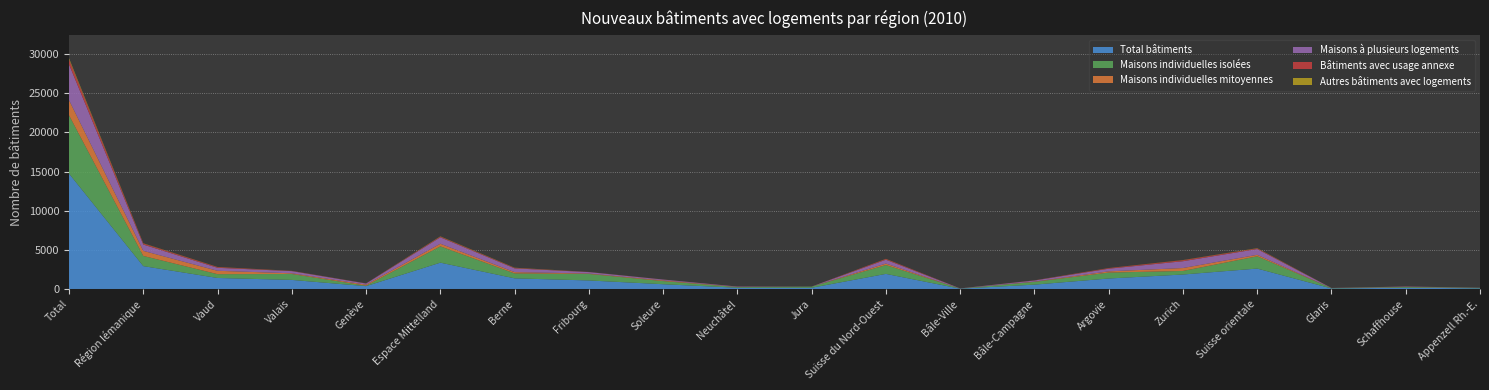

Reading right to left, extract all data points from this chart.

Total bâtiments: Appenzell Rh.-E.=82	Schaffhouse=159	Glaris=64	Suisse orientale=2605	Zurich=1846	Argovie=1336	Bâle-Campagne=552	Bâle-Ville=37	Suisse du Nord-Ouest=1925	Jura=155	Neuchâtel=156	Soleure=606	Fribourg=1086	Berne=1357	Espace Mittelland=3360	Genève=358	Valais=1156	Vaud=1404	Région lémanique=2918	Total=14736
Maisons individuelles isolées: Appenzell Rh.-E.=58	Schaffhouse=91	Glaris=39	Suisse orientale=1569	Zurich=453	Argovie=758	Bâle-Campagne=353	Bâle-Ville=17	Suisse du Nord-Ouest=1128	Jura=142	Neuchâtel=85	Soleure=399	Fribourg=829	Berne=628	Espace Mittelland=2083	Genève=58	Valais=757	Vaud=486	Région lémanique=1301	Total=7450
Maisons individuelles mitoyennes: Appenzell Rh.-E.=5	Schaffhouse=23	Glaris=3	Suisse orientale=190	Zurich=375	Argovie=155	Bâle-Campagne=37	Bâle-Ville=0	Suisse du Nord-Ouest=192	Jura=2	Neuchâtel=22	Soleure=88	Fribourg=58	Berne=166	Espace Mittelland=336	Genève=129	Valais=88	Vaud=432	Région lémanique=649	Total=1937
Maisons à plusieurs logements: Appenzell Rh.-E.=16	Schaffhouse=37	Glaris=15	Suisse orientale=737	Zurich=870	Argovie=339	Bâle-Campagne=137	Bâle-Ville=16	Suisse du Nord-Ouest=492	Jura=9	Neuchâtel=46	Soleure=103	Fribourg=181	Berne=481	Espace Mittelland=820	Genève=148	Valais=278	Vaud=381	Région lémanique=807	Total=4568
Bâtiments avec usage annexe: Appenzell Rh.-E.=2	Schaffhouse=8	Glaris=1	Suisse orientale=79	Zurich=130	Argovie=74	Bâle-Campagne=21	Bâle-Ville=3	Suisse du Nord-Ouest=98	Jura=2	Neuchâtel=3	Soleure=11	Fribourg=13	Berne=58	Espace Mittelland=87	Genève=18	Valais=25	Vaud=89	Région lémanique=132	Total=625
Autres bâtiments avec logements: Appenzell Rh.-E.=1	Schaffhouse=0	Glaris=6	Suisse orientale=30	Zurich=18	Argovie=10	Bâle-Campagne=4	Bâle-Ville=1	Suisse du Nord-Ouest=15	Jura=0	Neuchâtel=0	Soleure=5	Fribourg=5	Berne=24	Espace Mittelland=34	Genève=5	Valais=8	Vaud=16	Région lémanique=29	Total=156